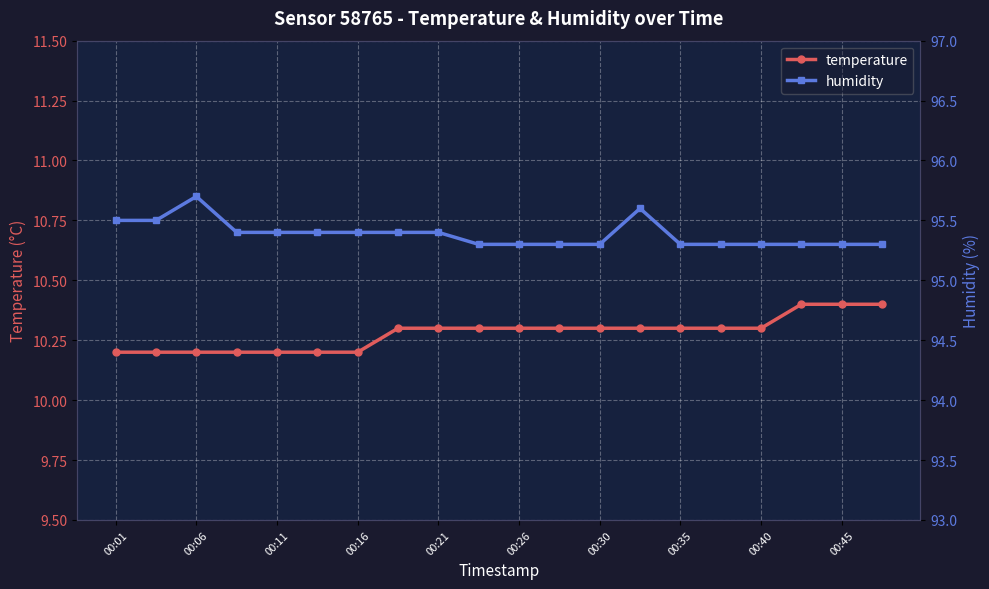

True or false: humidity has more than 1 points higher than both neighbors.

True